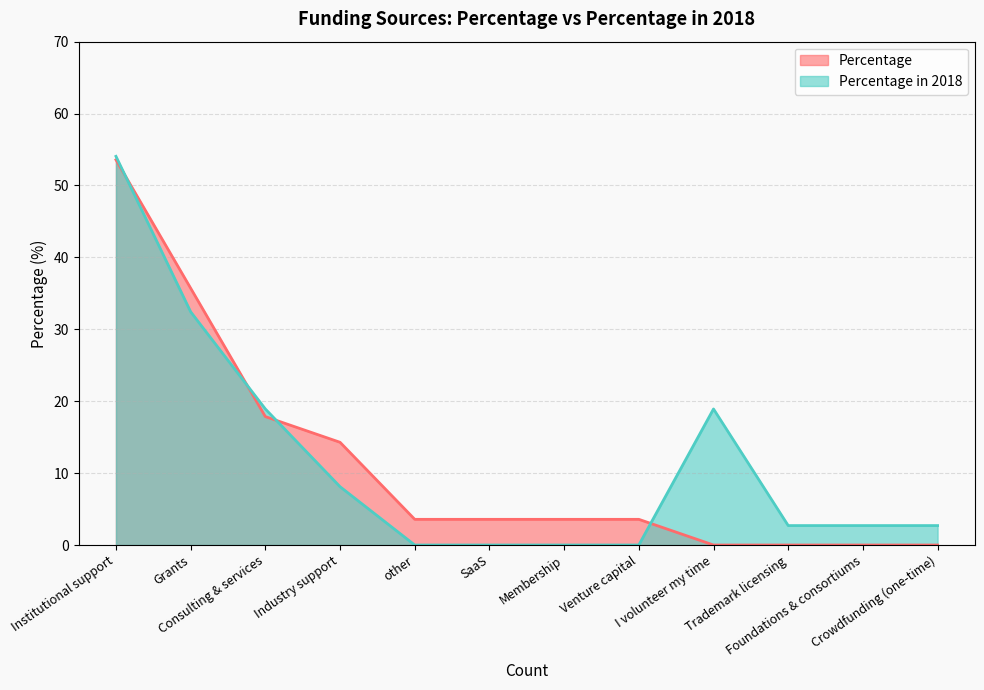

How many lines are shown in the chart?

2